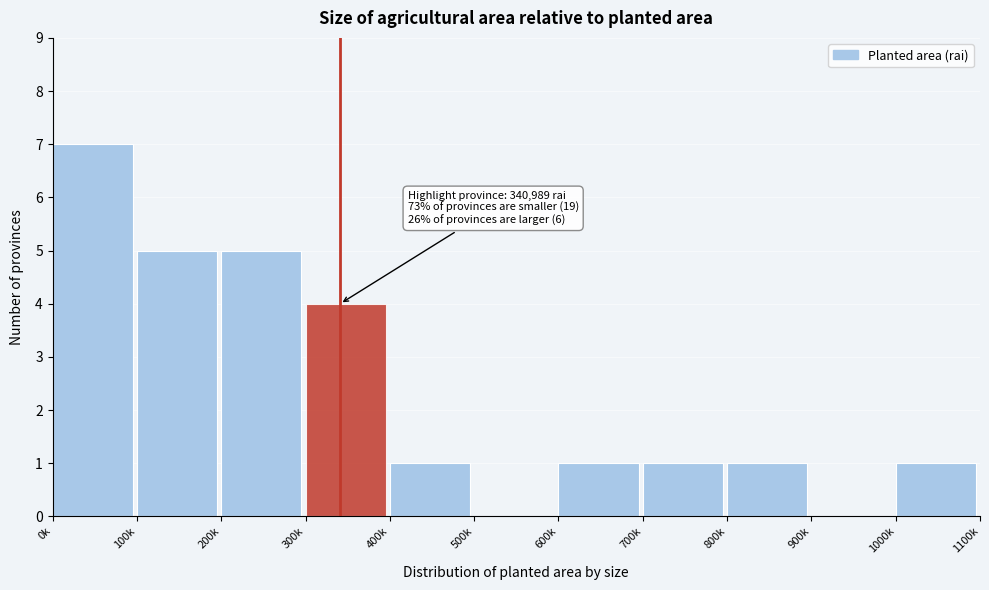

Reading left to right, what are all the values shown in this chart?

0k=7	100k=5	200k=5	300k=4	400k=1	500k=0	600k=1	700k=1	800k=1	900k=0	1000k=1